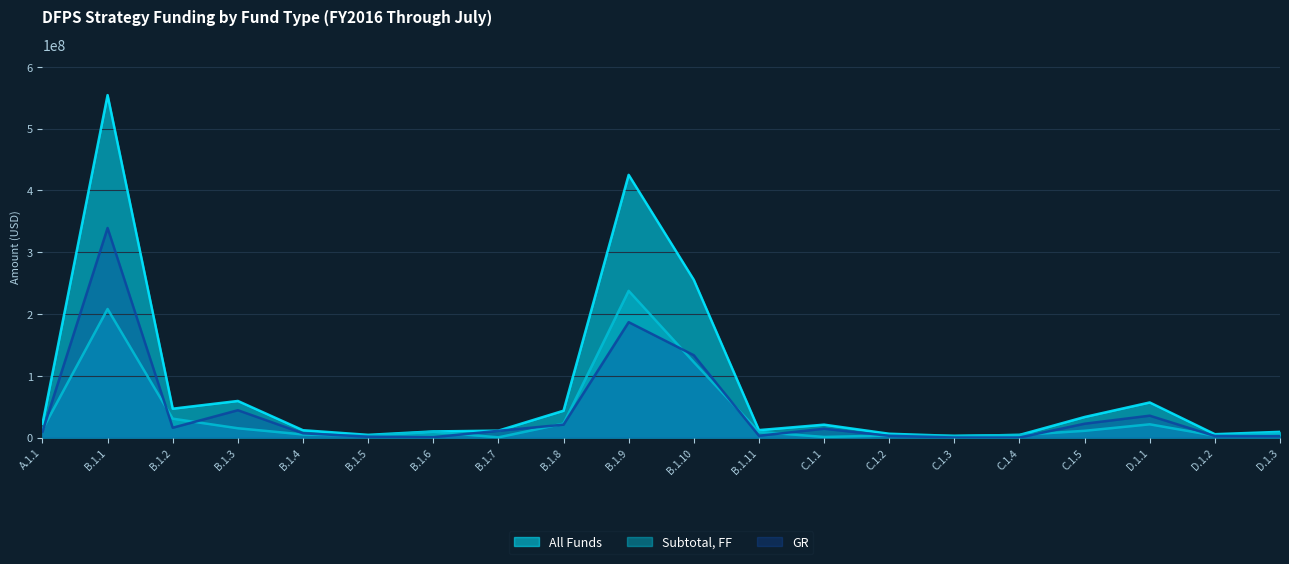

What is the label of the 18th point from the left?

D.1.1